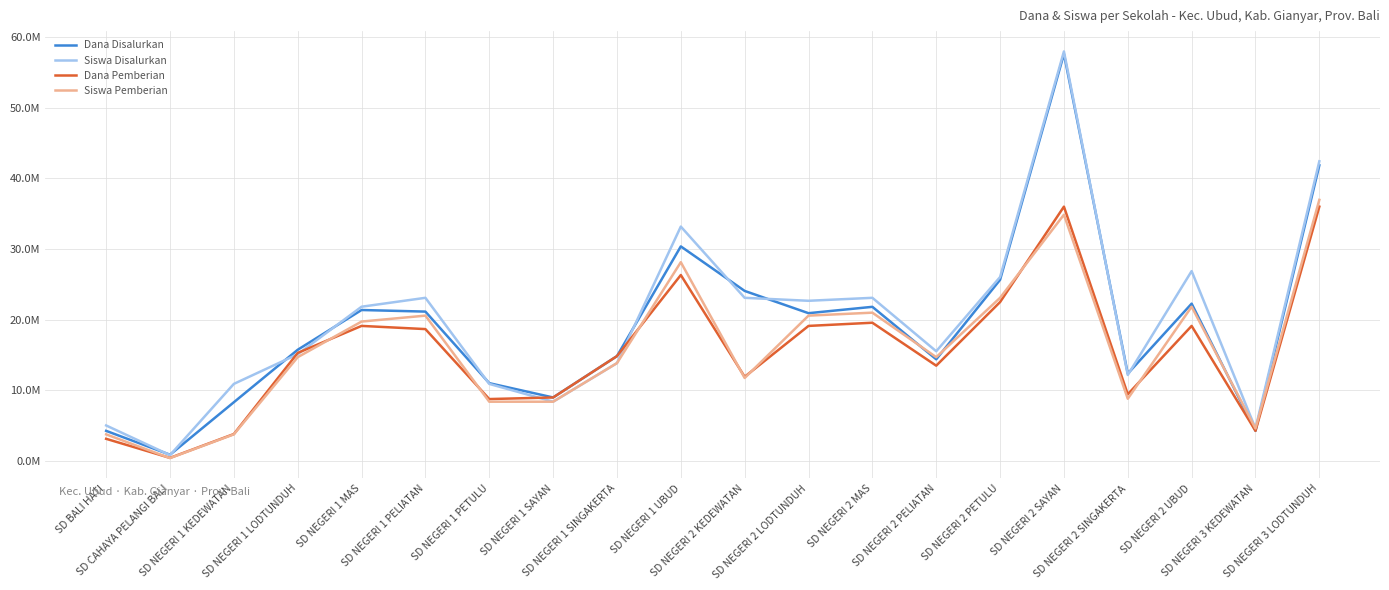

Is this an area chart (filled region under the line)?

No